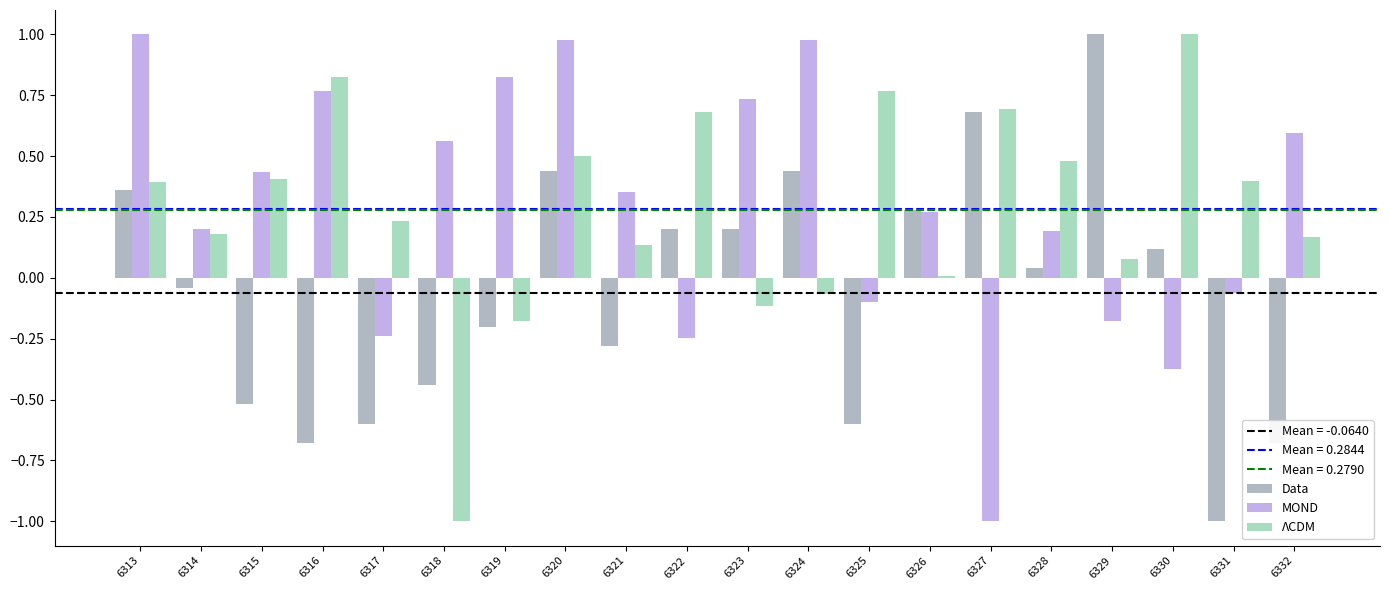

At 6313, list the series in order from largest to smallest.

MOND, ΛCDM, Data